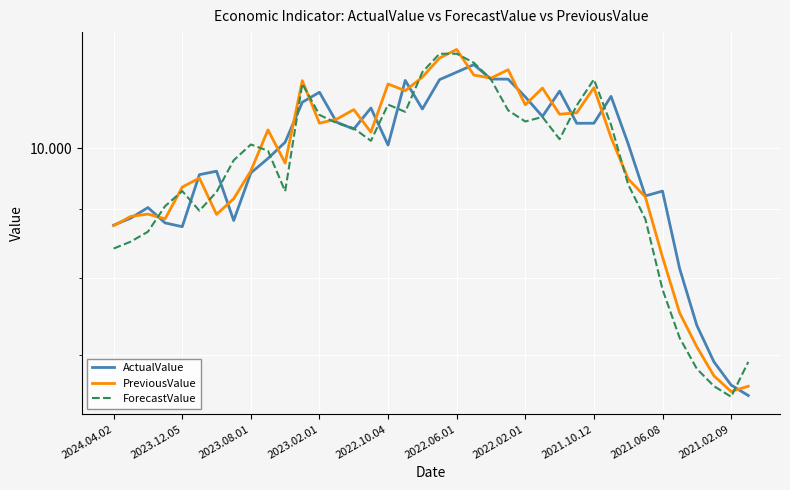

The ForecastValue series shows 9.4 at 34. True or false?

False